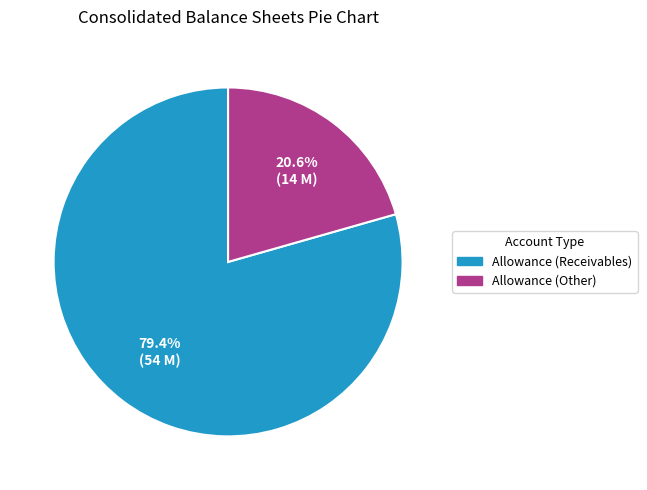

Is there any slice that represents more than half of the pie?

Yes